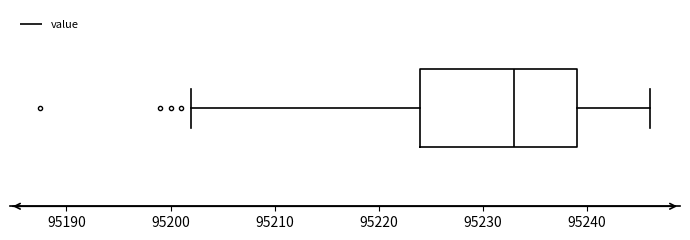

Where does the left whisker of the box end on the x-axis? The values are not printed on the chart, so give them approximately, as read against the axis.

95202